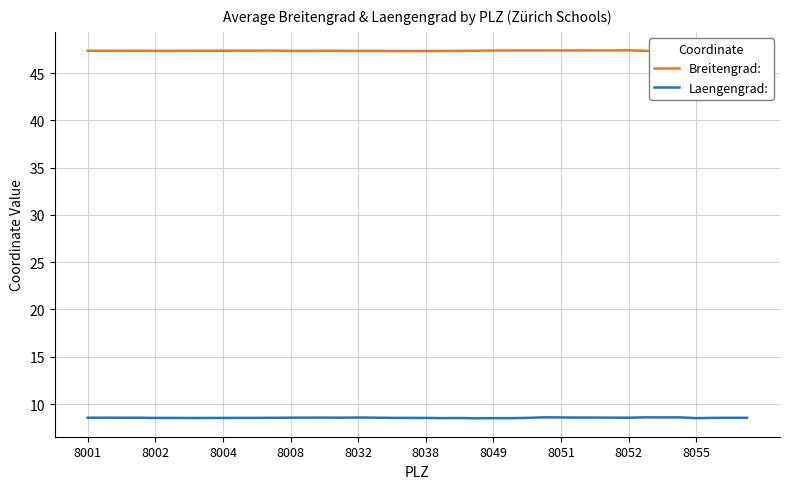

Which series has the largest total across all categories?

Breitengrad: